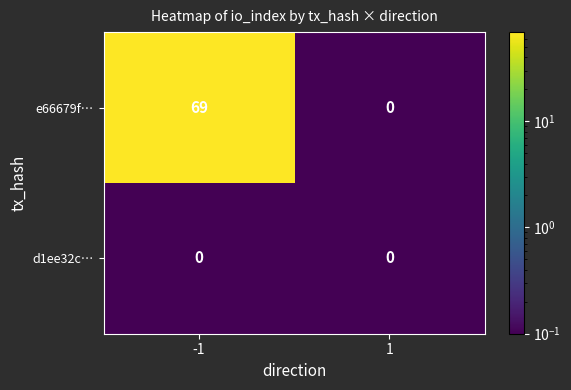

What is the maximum value shown in the chart?

69